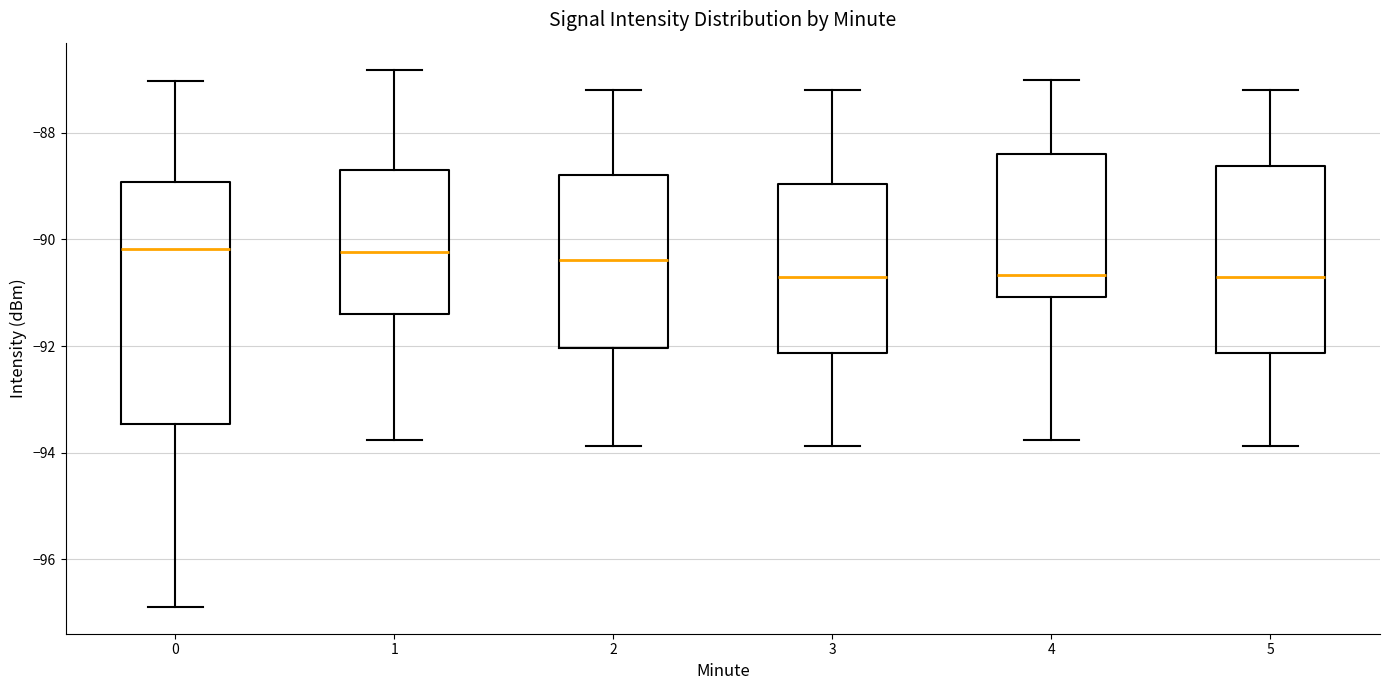

Where does the lower whisker of the box at x = 4 end on the y-axis? The values are not printed on the chart, so give them approximately, as read against the axis.

-93.8